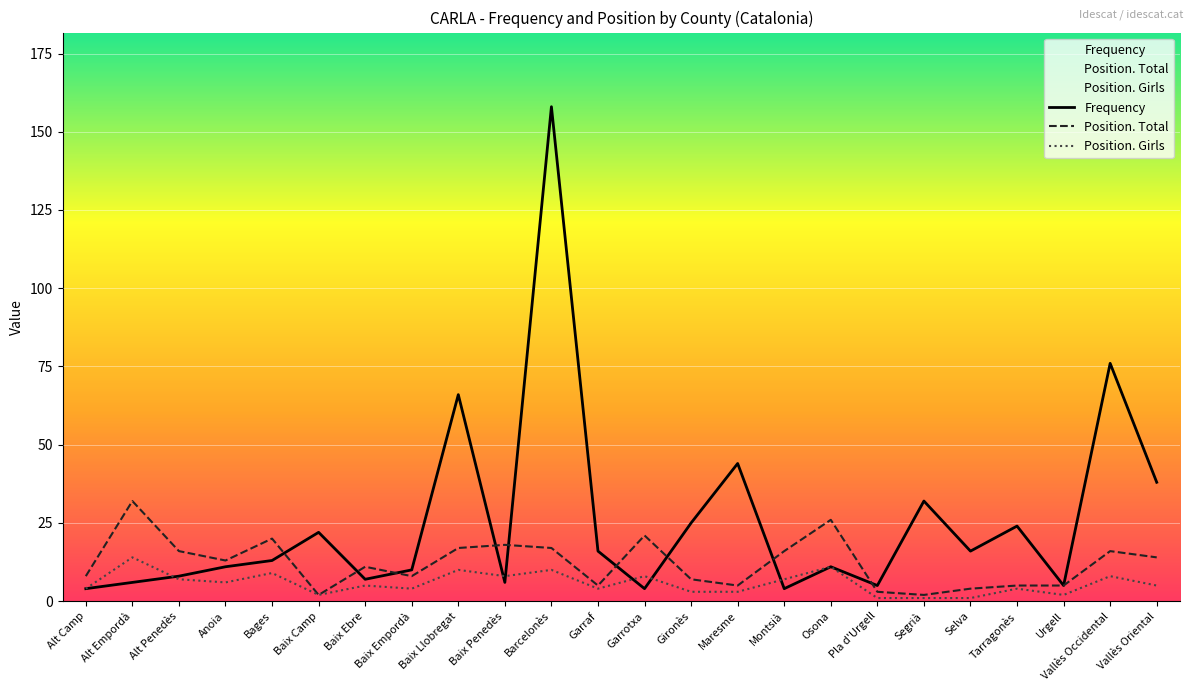

Rank the series by their maximum value, from highest to lowest.

Frequency, Position. Total, Position. Girls